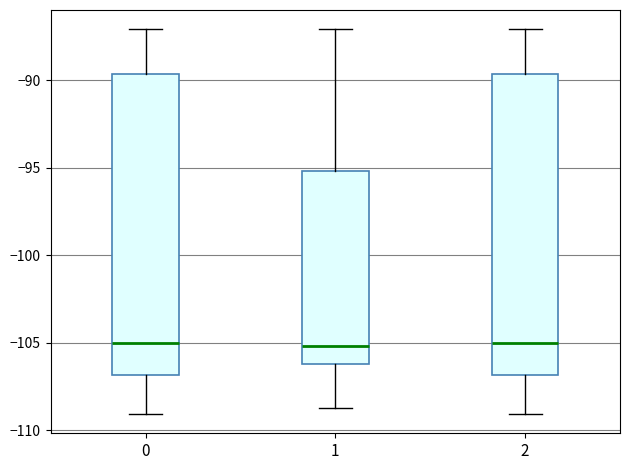

Reading left to right, read every box against the y-axis: the position of its median line, the range the box covers, and the ends of its whiskers. The values are not printed on the chart, so give them approximately, as read against the axis.

0: median -105.0, box -107.0 to -89.5, whiskers -109.0 to -87.0
1: median -105.0, box -106.0 to -95.0, whiskers -109.0 to -87.0
2: median -105.0, box -107.0 to -89.5, whiskers -109.0 to -87.0